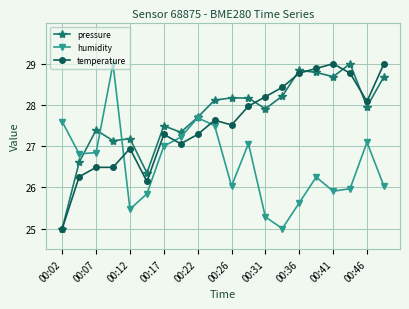

What is the value of the temperature point at the 10th from the left?

27.6